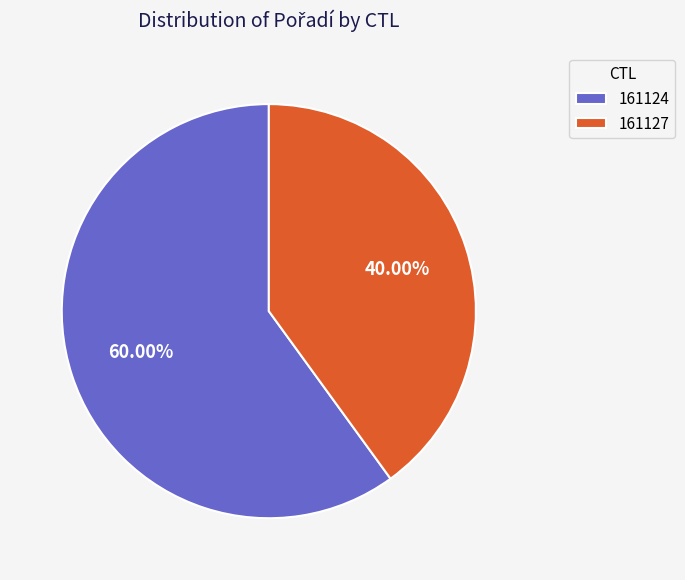

What percentage is the 161127 slice, to the nearest percent?

40%